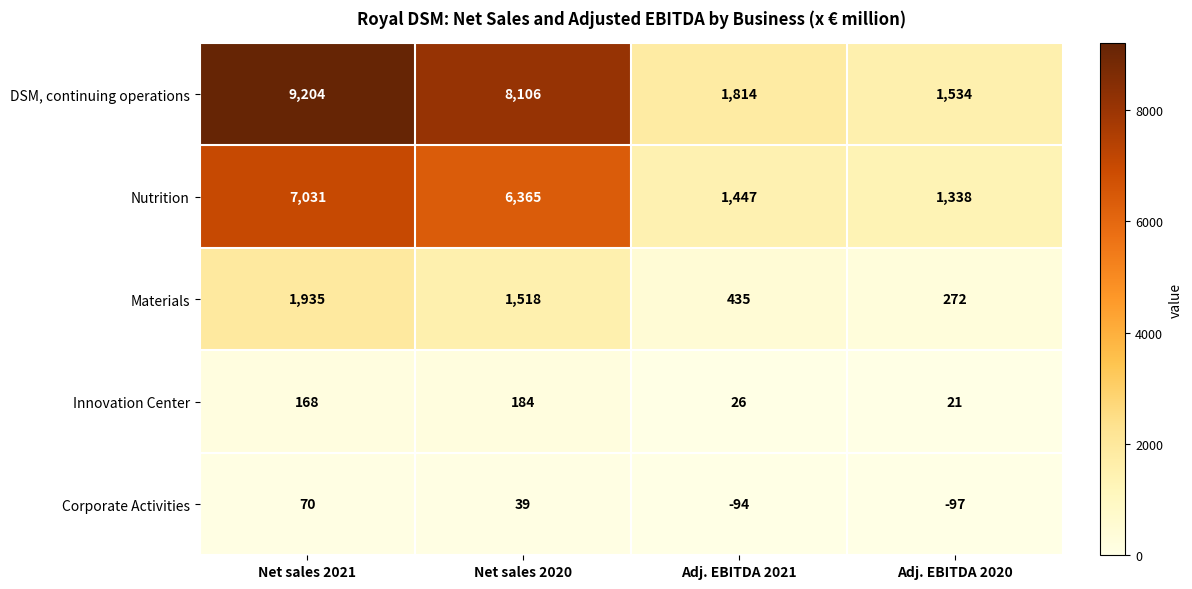

List the labels in order of Nutrition value, smallest first.

Adj. EBITDA 2020, Adj. EBITDA 2021, Net sales 2020, Net sales 2021